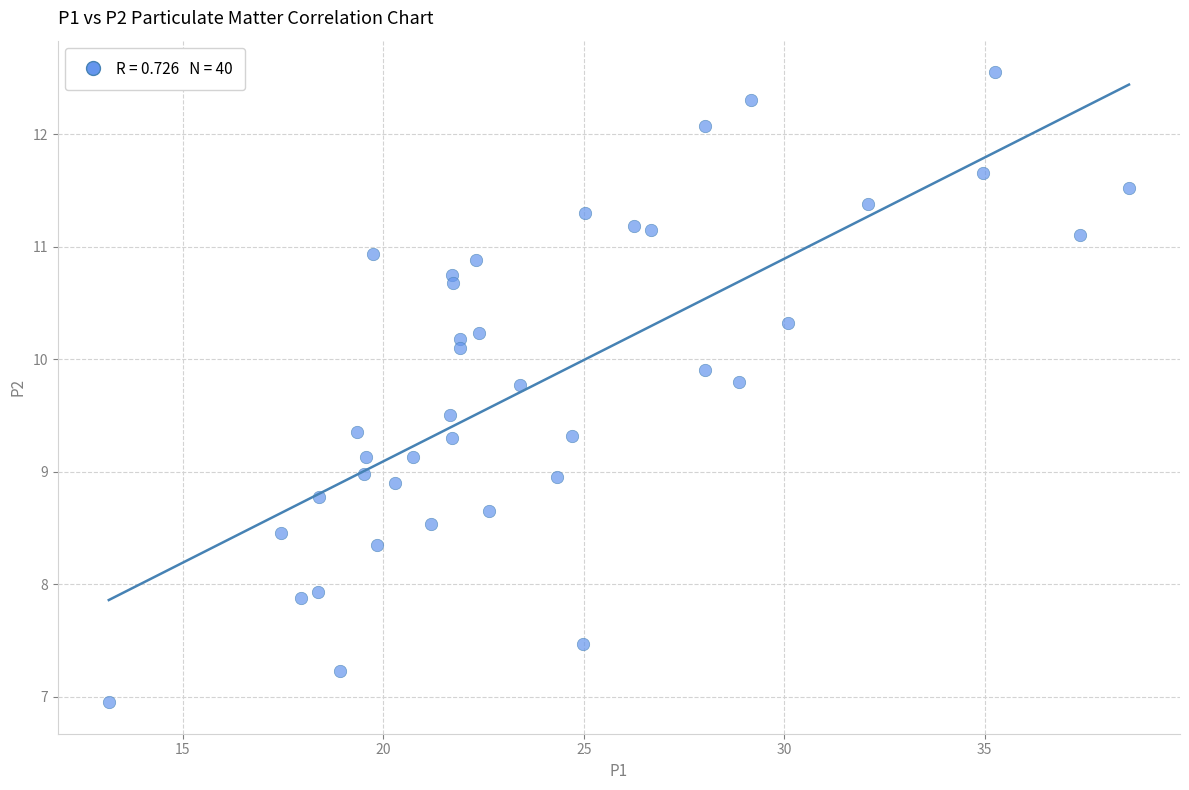

What is the range of X values (max minus min)?

25.5